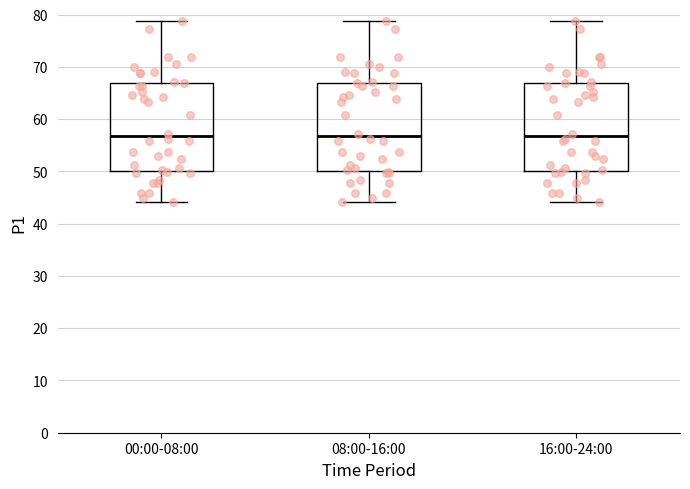

Where is the upper edge of the box for 00:00-08:00 on the y-axis? The values are not printed on the chart, so give them approximately, as read against the axis.

67